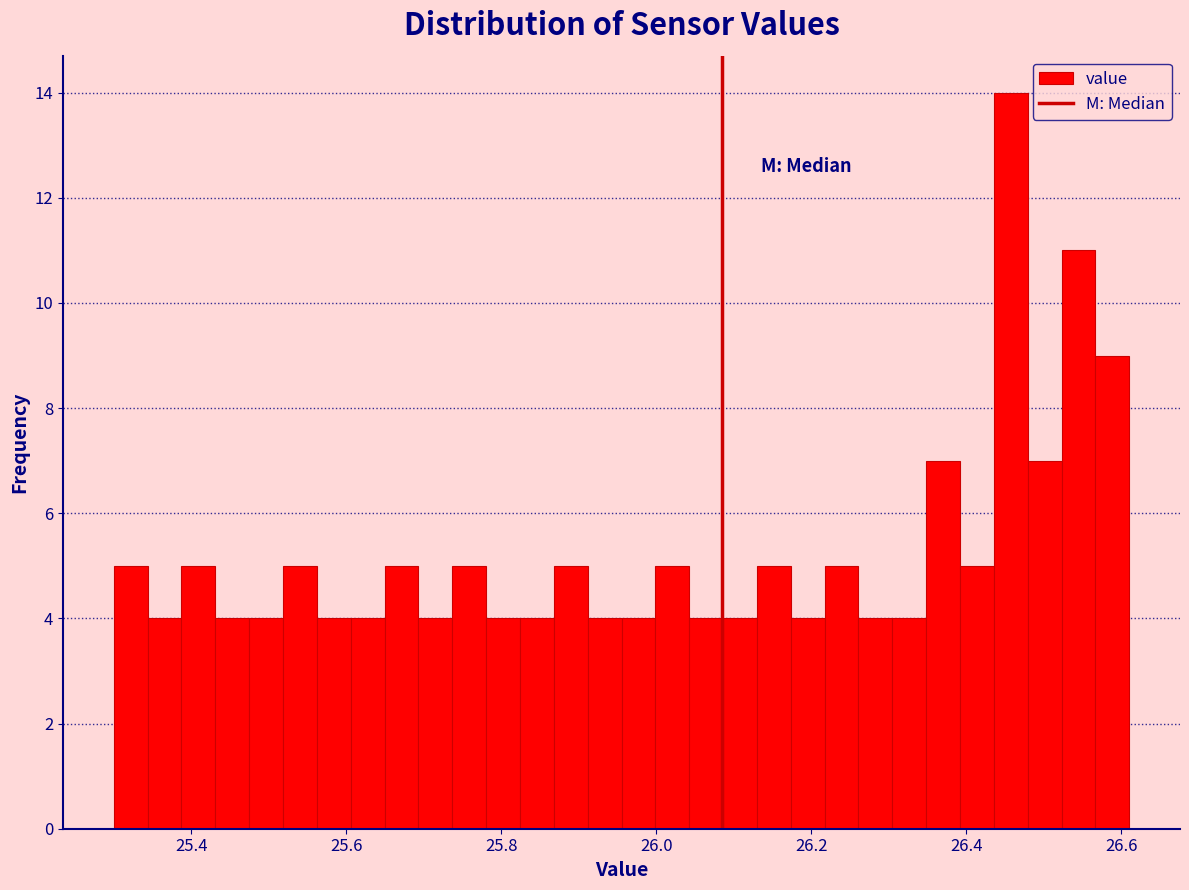

Read against the x-axis, roughly where is the centre of the tallest bar?

26.46